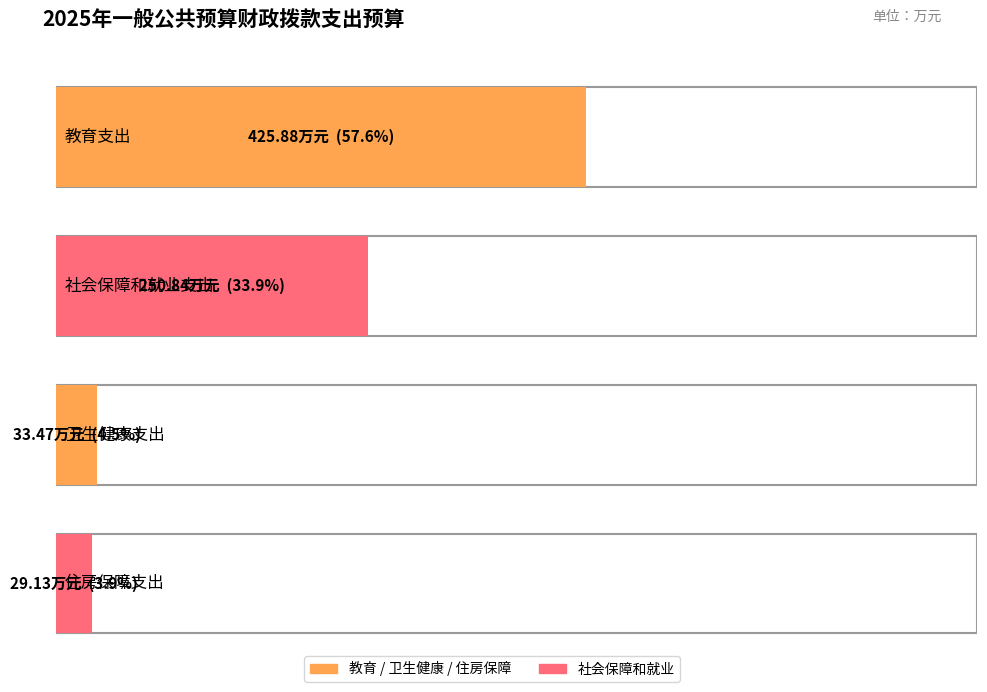

What is the sum of all values?

739.3